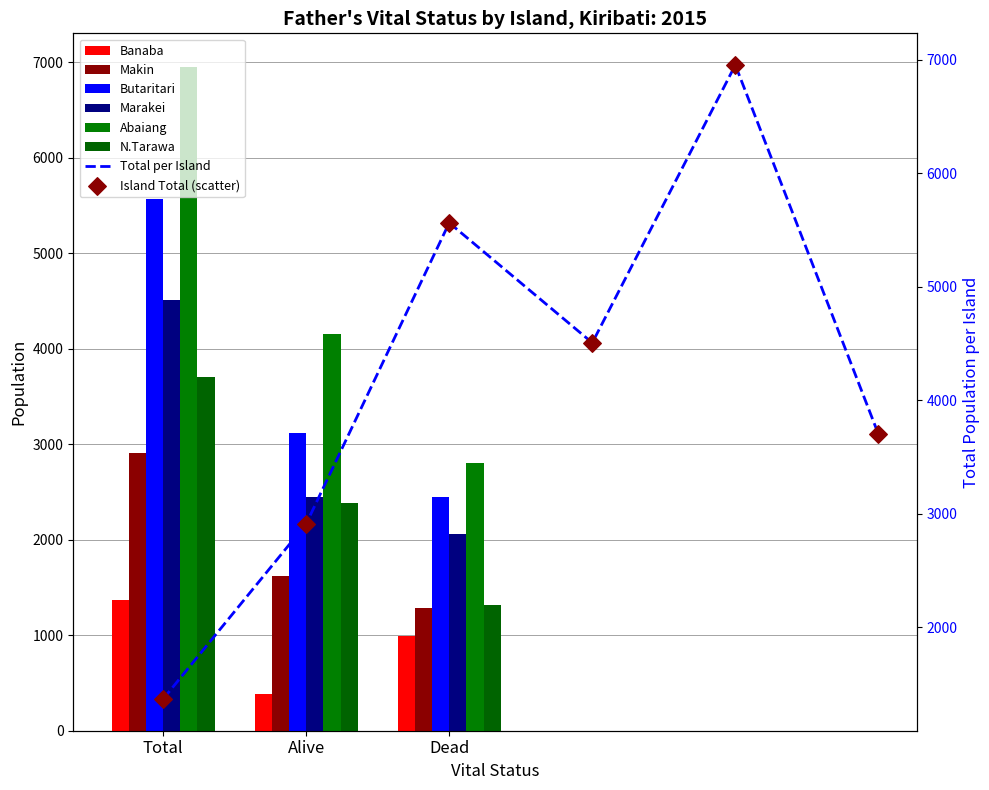

Which series reaches the maximum Y coordinate?

Abaiang